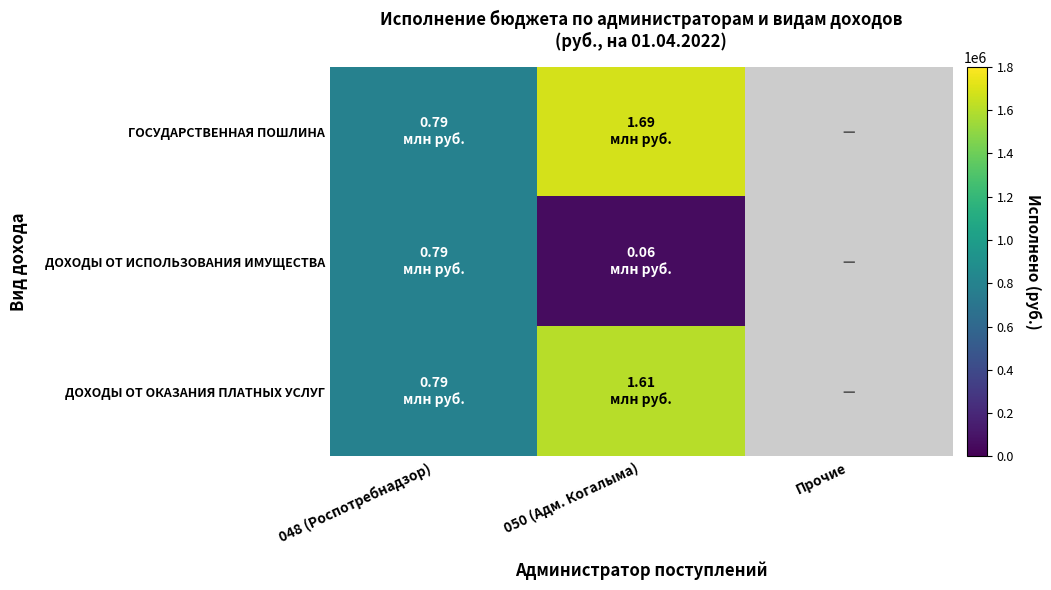

What is the total value across all series at 048 (Роспотребнадзор)?

2370179.8